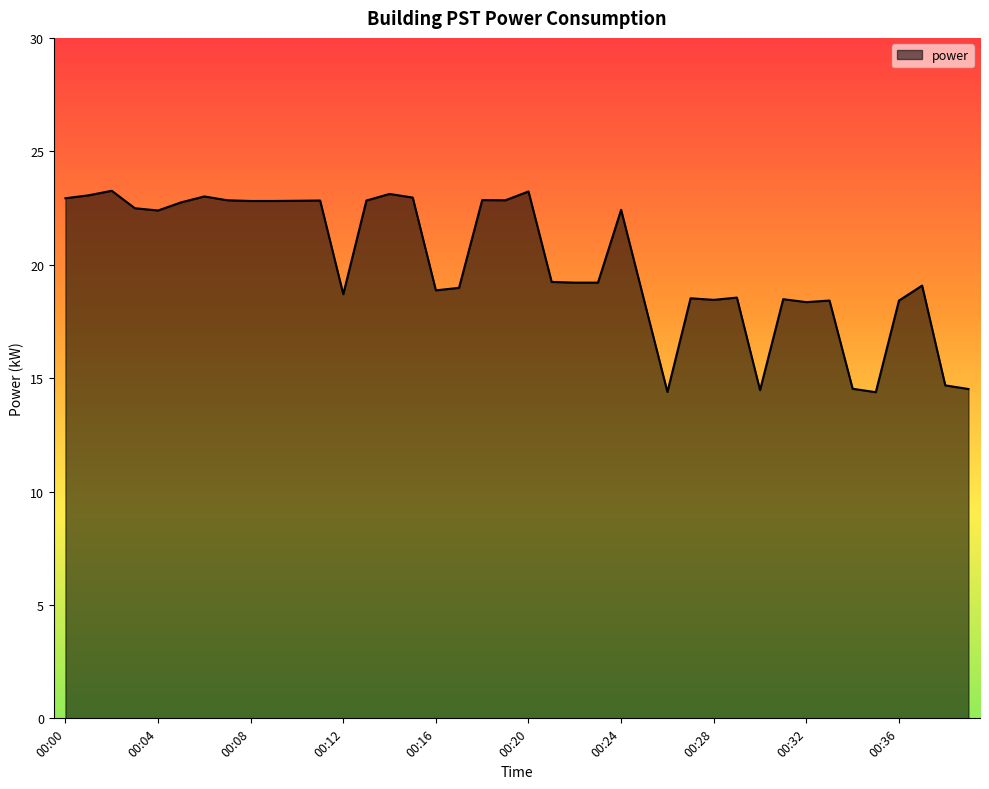

What is the greatest value displayed?

23.3